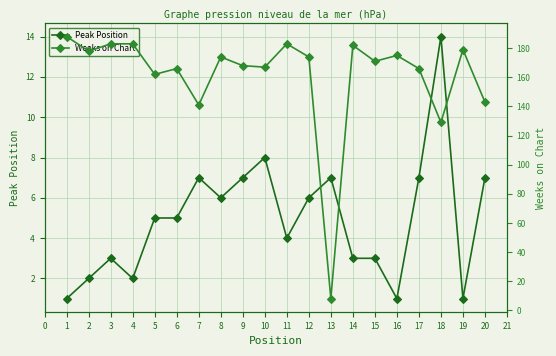

Where is the first local maximum for Peak Position?

3